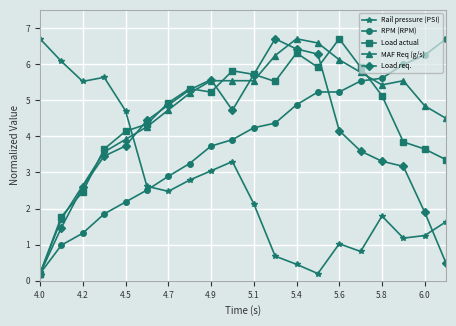

What is the average value of the Rail pressure (PSI) series?

2.7